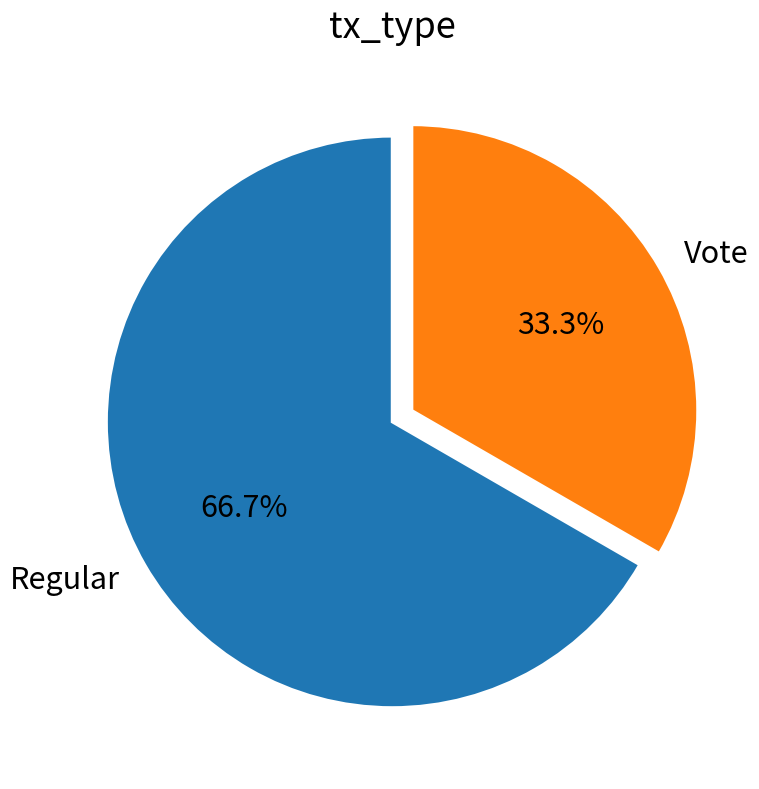

To the nearest percent, what is the difference between the Vote and Regular slice percentages?

33%